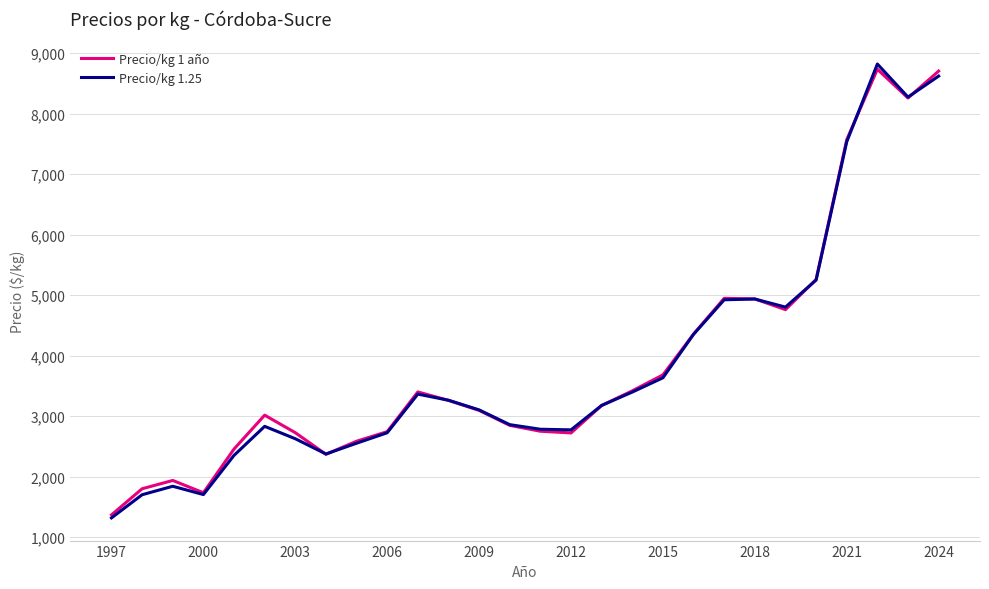

What is the maximum value shown in the chart?

8822